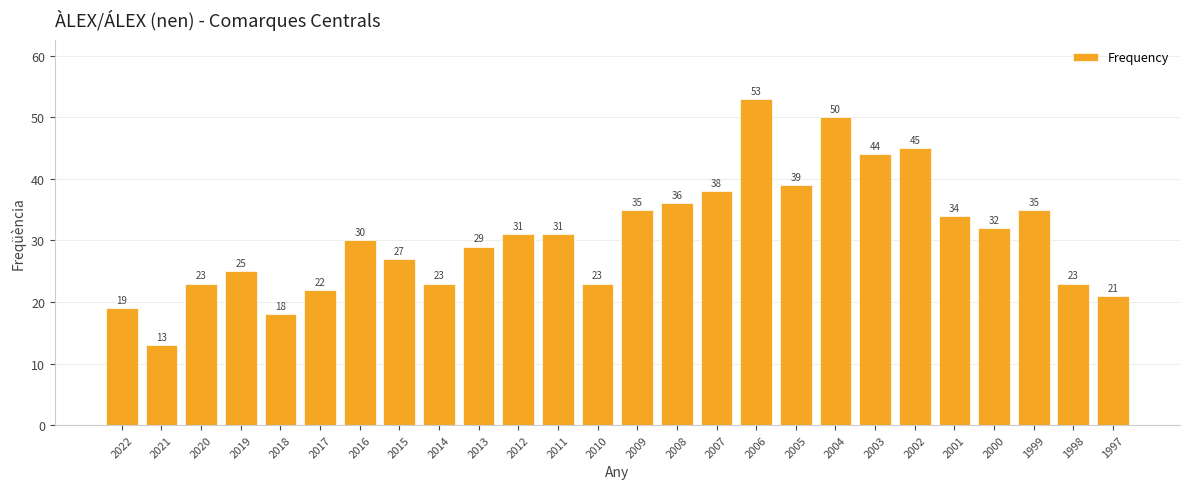

The chart shows a value of 29 at 2013. True or false?

True